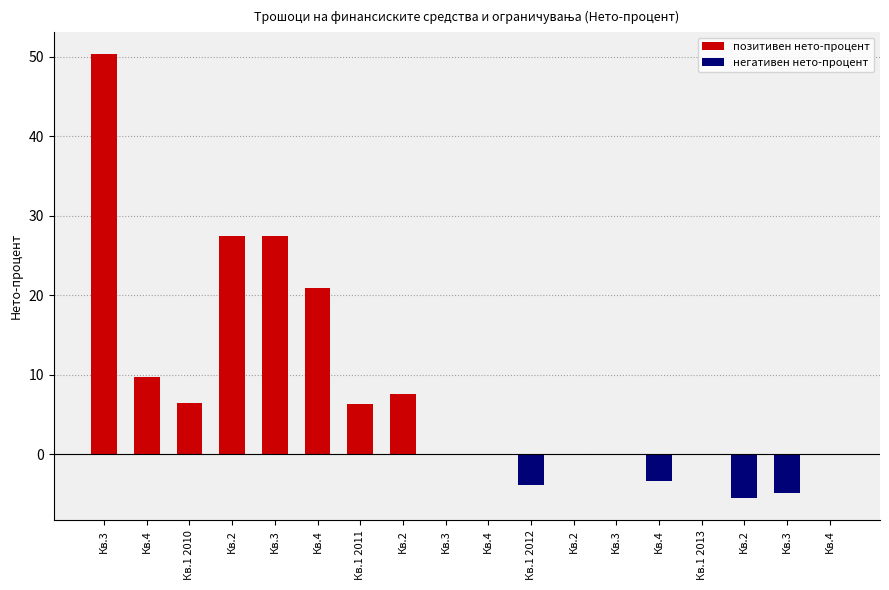

List the labels in order of value, smallest first.

Кв.2, Кв.3, Кв.1 2012, Кв.4, Кв.3, Кв.4, Кв.2, Кв.3, Кв.1 2013, Кв.4, Кв.1 2011, Кв.1 2010, Кв.2, Кв.4, Кв.4, Кв.2, Кв.3, Кв.3